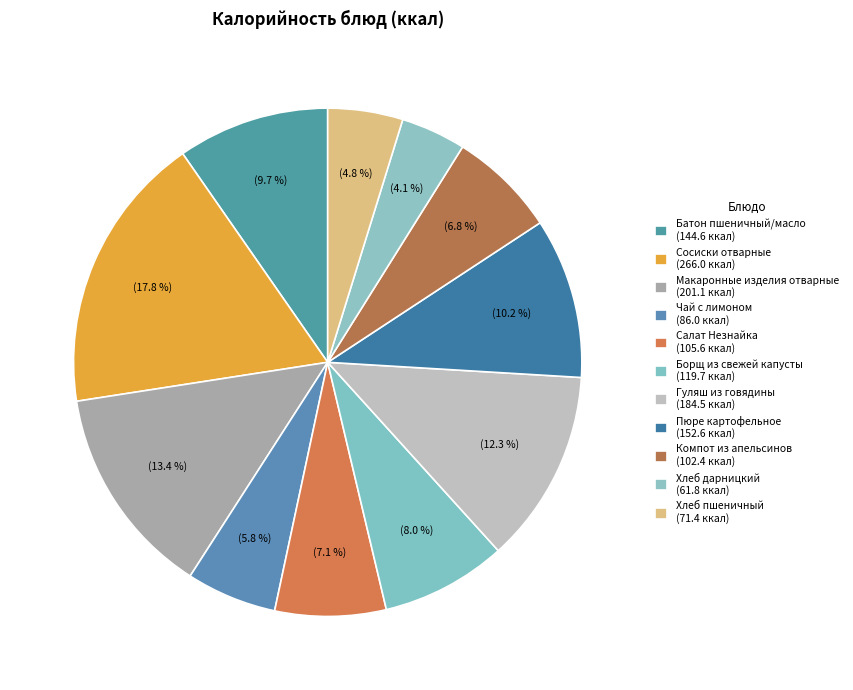

Do Компот из апельсинов and Пюре картофельное together represent more than half of the pie?

No